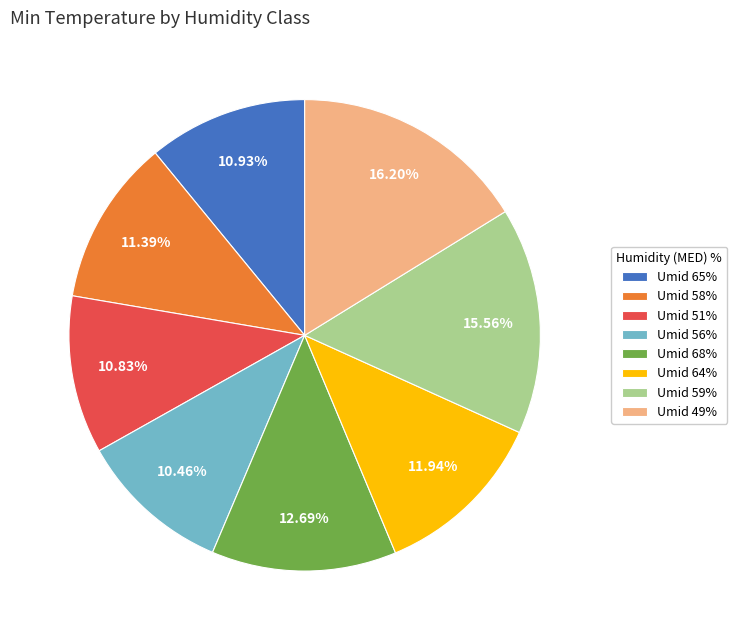

Is the sum of Umid 49% and Umid 56% greater than half?

No